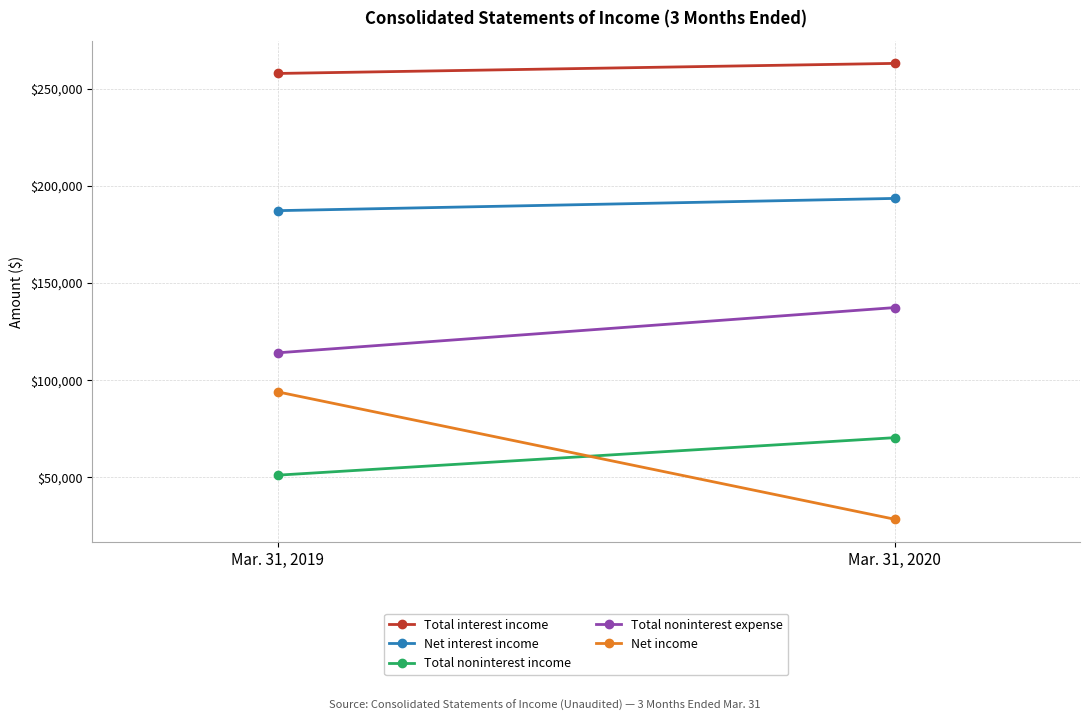

What is the average value of the Total noninterest income series?

60720